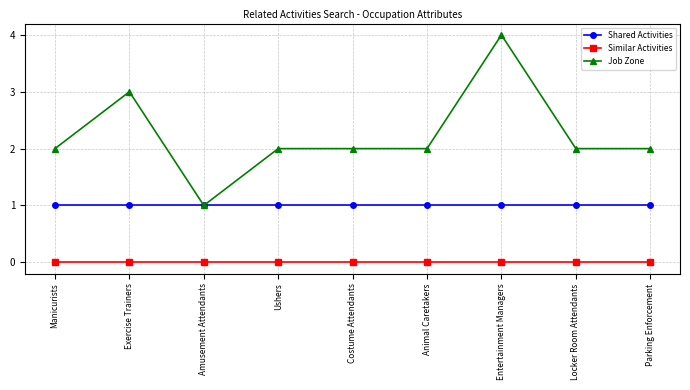

List the series in order of their overall mean, lowest first.

Similar Activities, Shared Activities, Job Zone